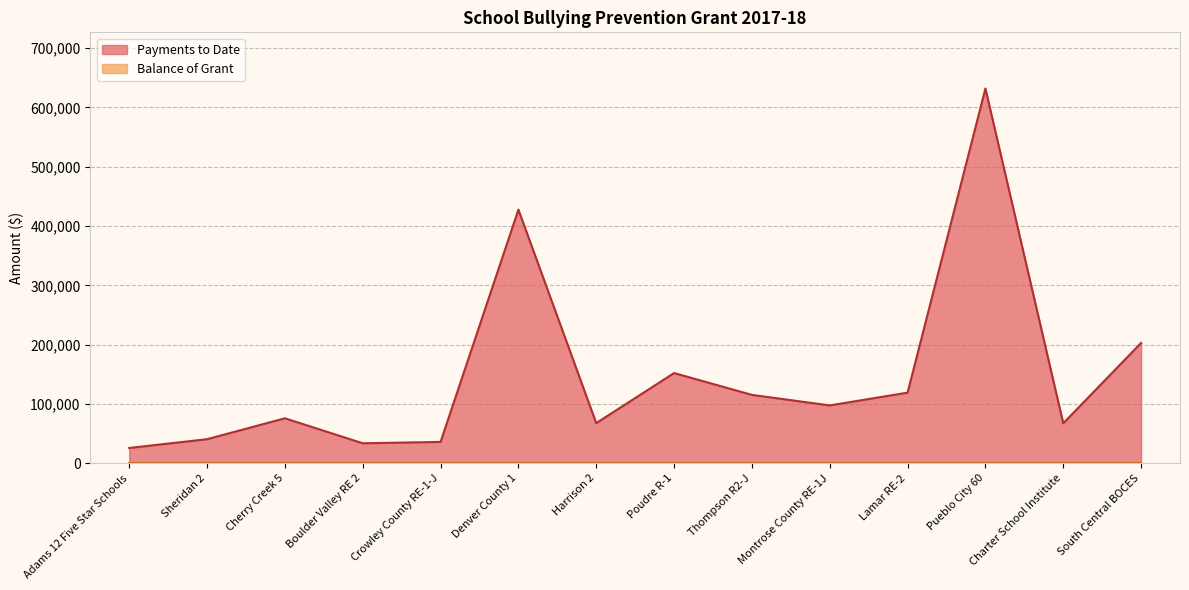

The value at Harrison 2 is 67663. True or false?

True